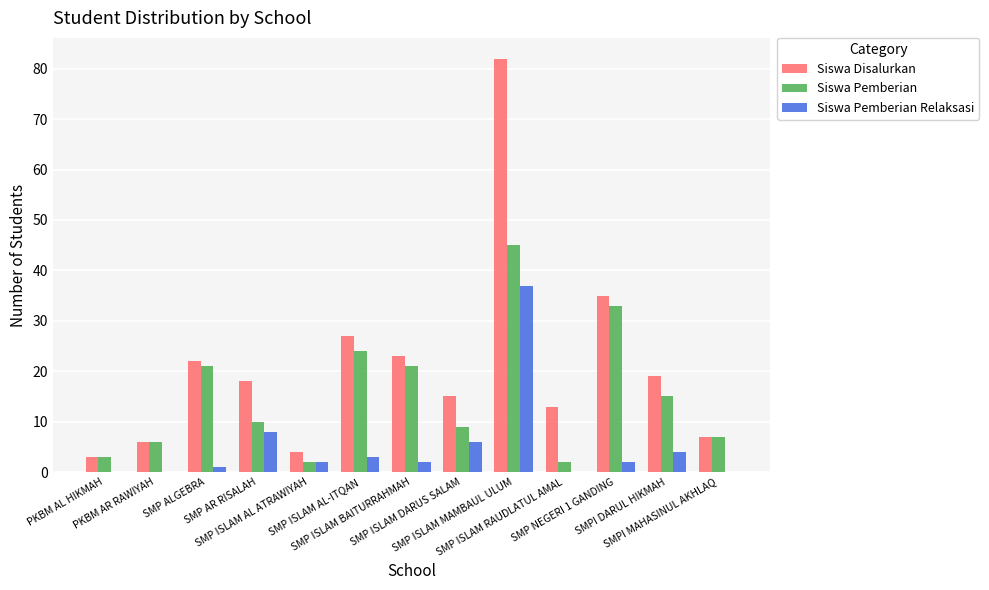

What is the highest value of the Siswa Pemberian series?

45